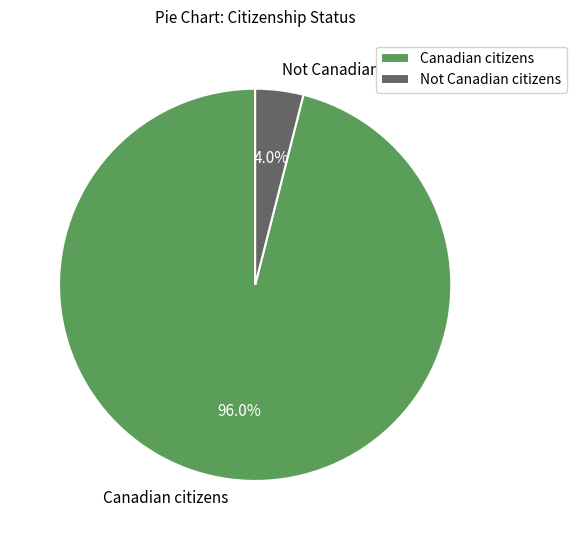

To the nearest percent, what is the difference between the Not Canadian citizens and Canadian citizens slice percentages?

92%